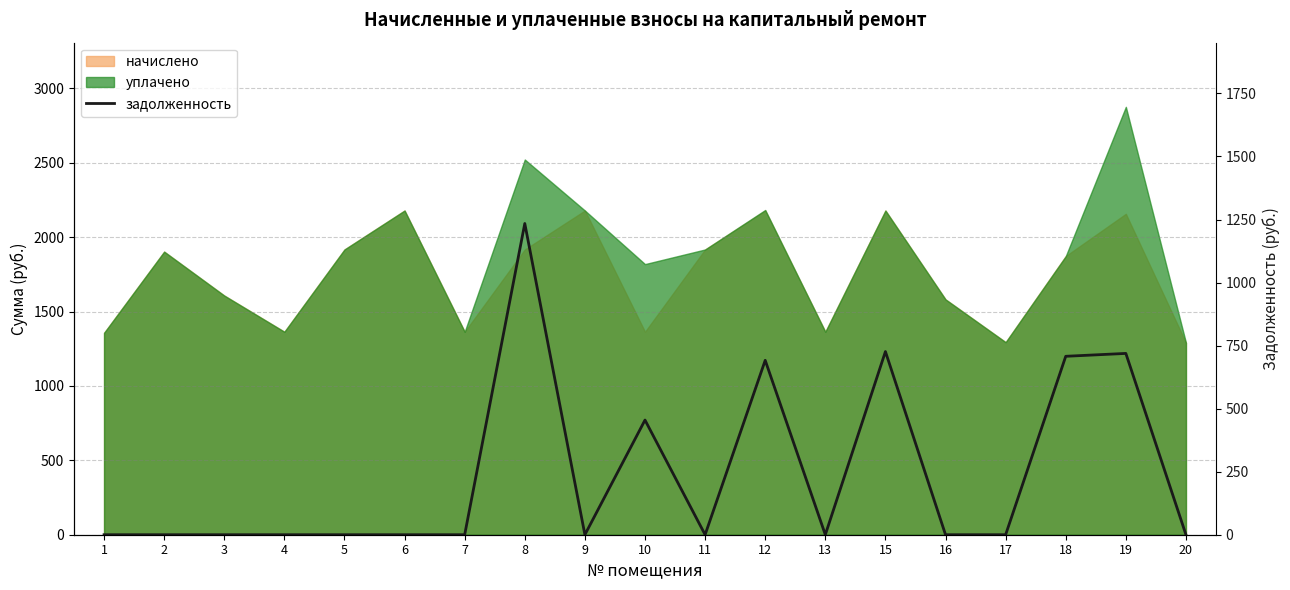

Is it true that the value at 8 is 1234.2?

True